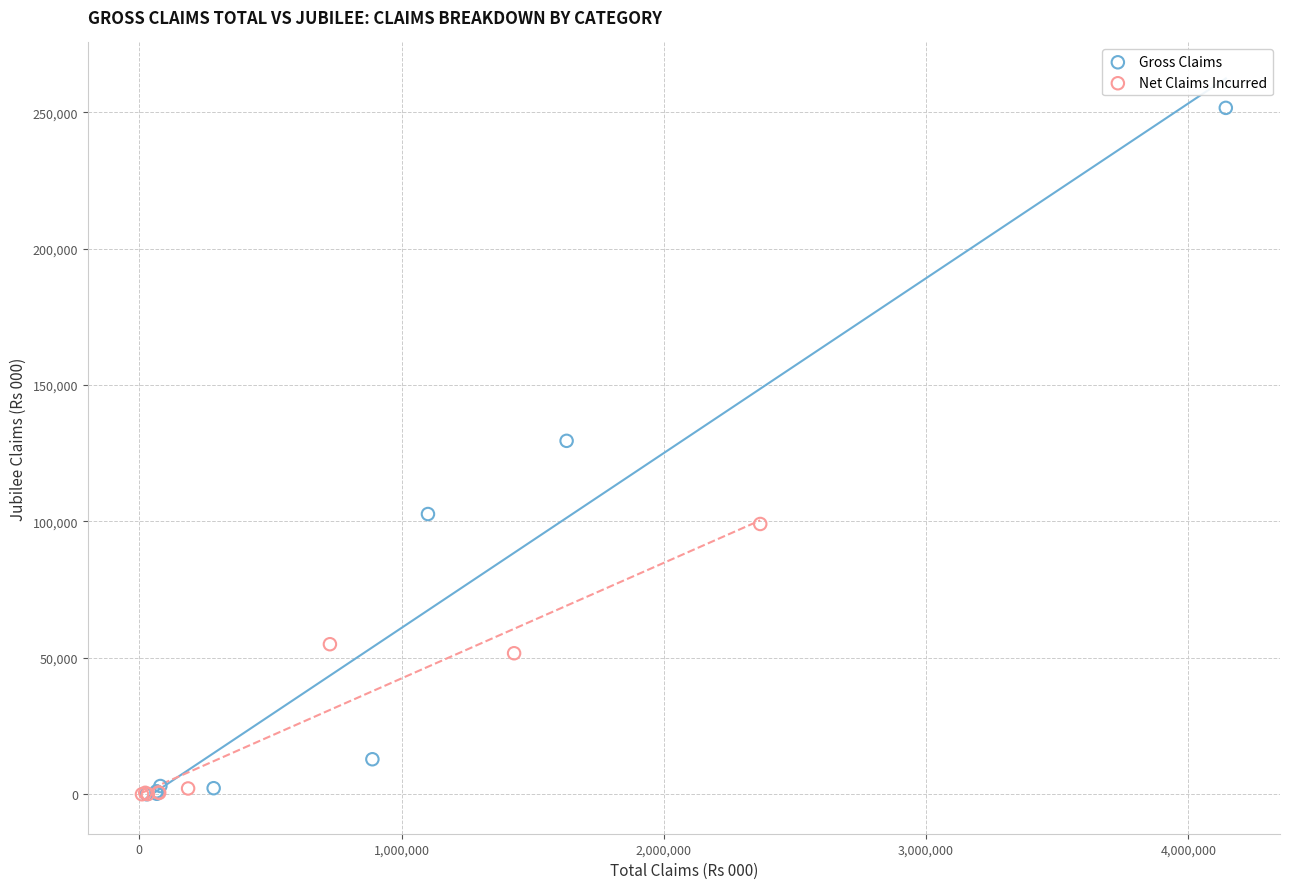

Which series contains the highest Y value?

Gross Claims